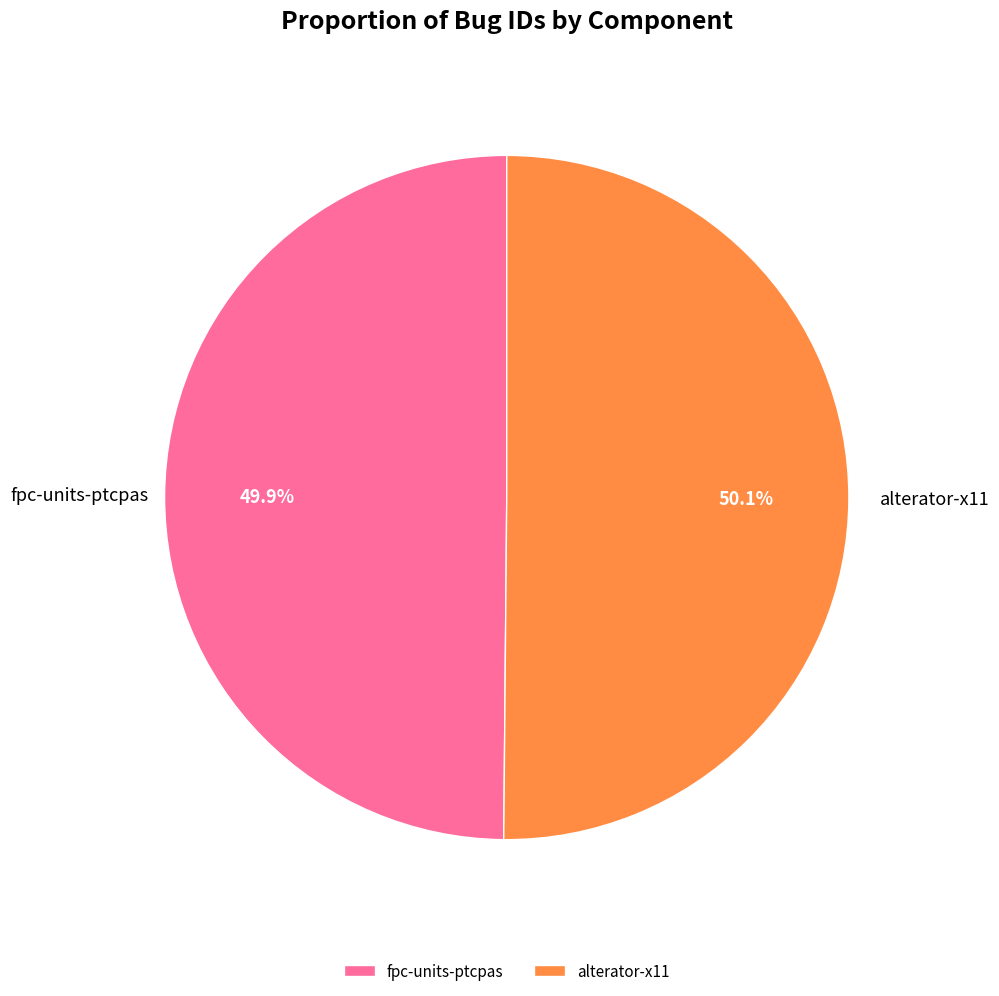

The alterator-x11 slice represents 43% of the pie. True or false?

False